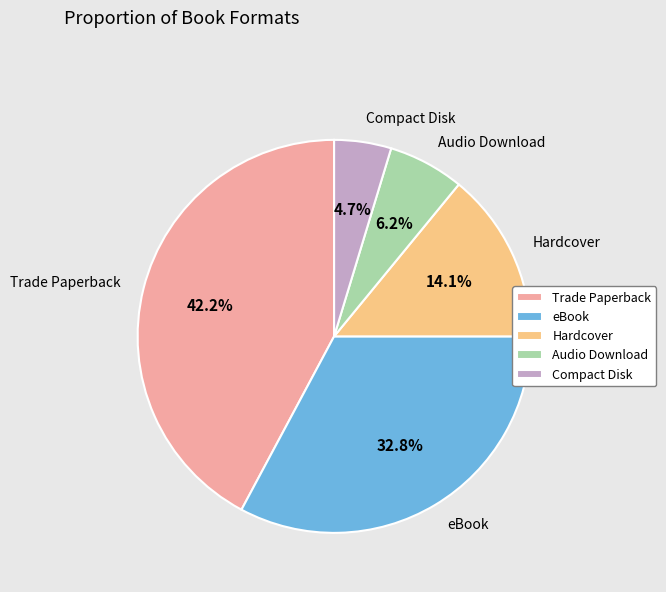

Count the number of slices in the pie.

5